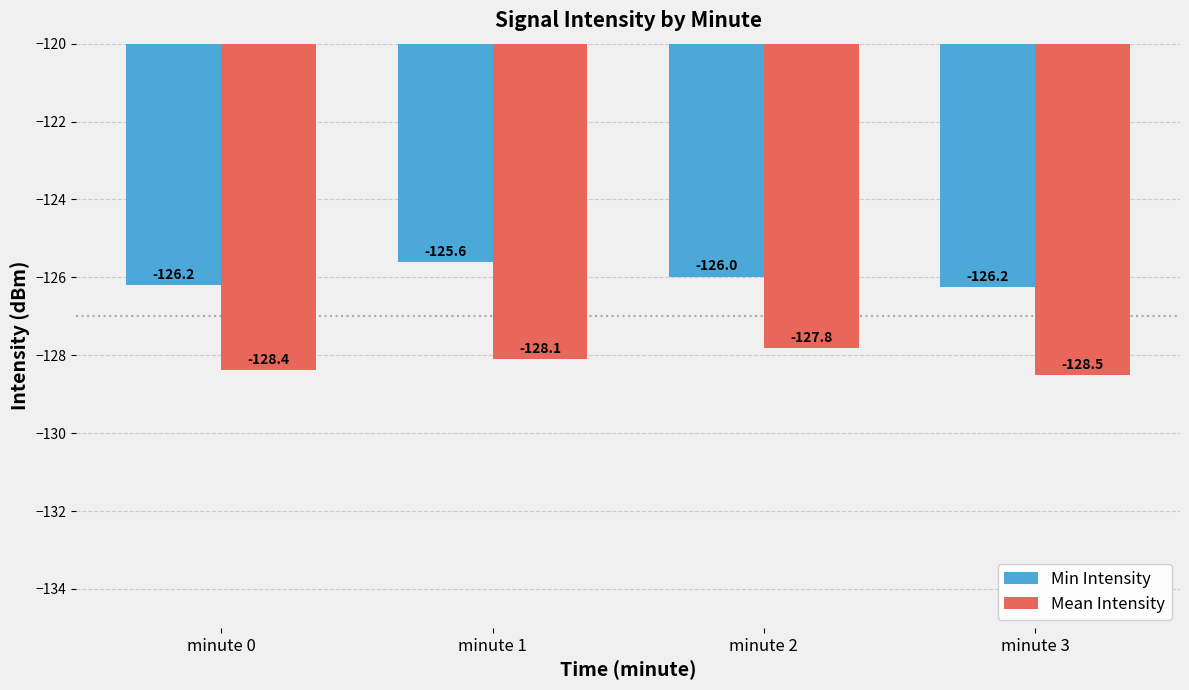

Reading left to right, list all the values displayed in this chart.

Min Intensity: minute 0=-126.2	minute 1=-125.6	minute 2=-126.0	minute 3=-126.2
Mean Intensity: minute 0=-128.4	minute 1=-128.1	minute 2=-127.8	minute 3=-128.5